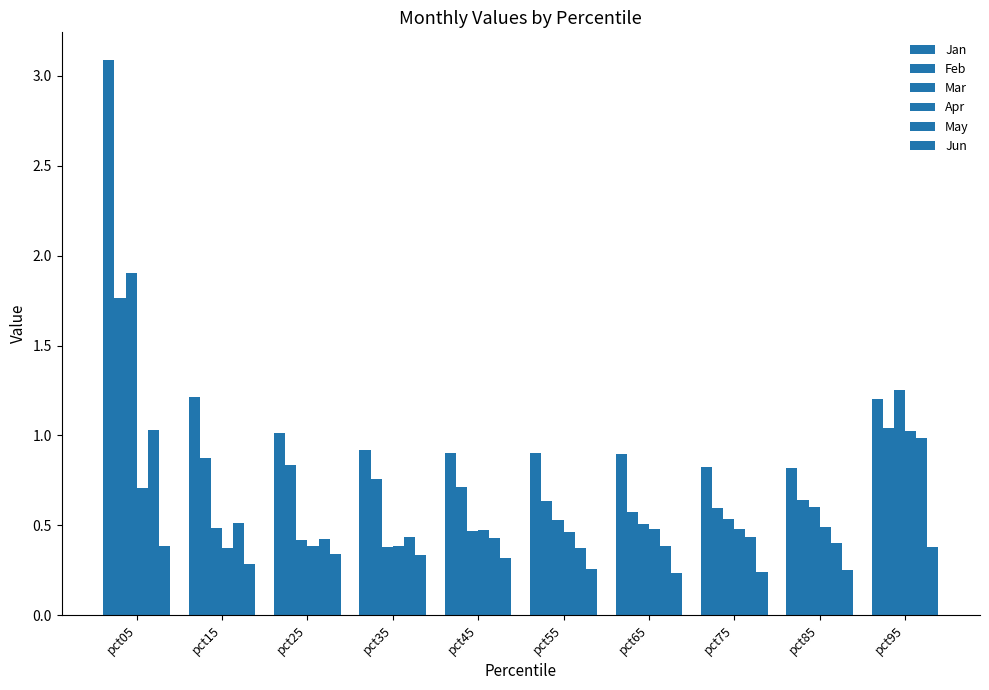

Count the number of categories in the chart.

10